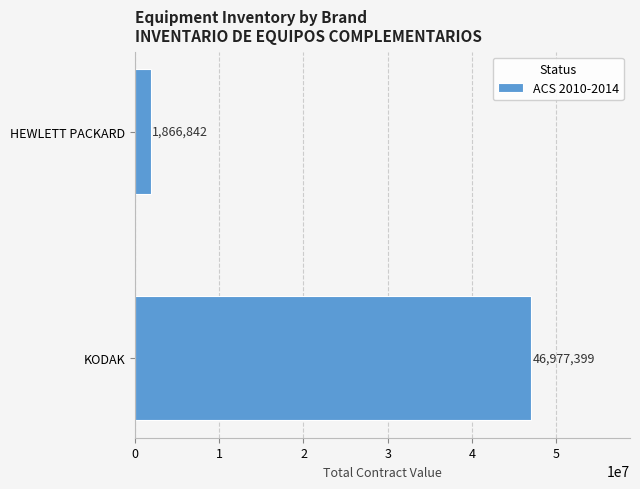

Rank the categories by value from highest to lowest.

KODAK, HEWLETT PACKARD